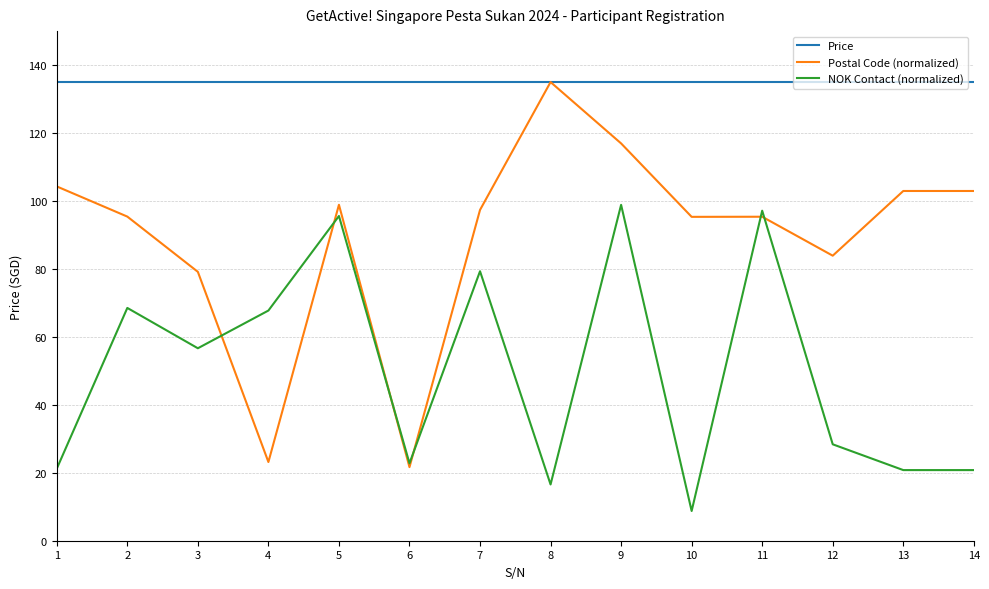

What are all the series names shown in the legend?

Price, Postal Code (normalized), NOK Contact (normalized)